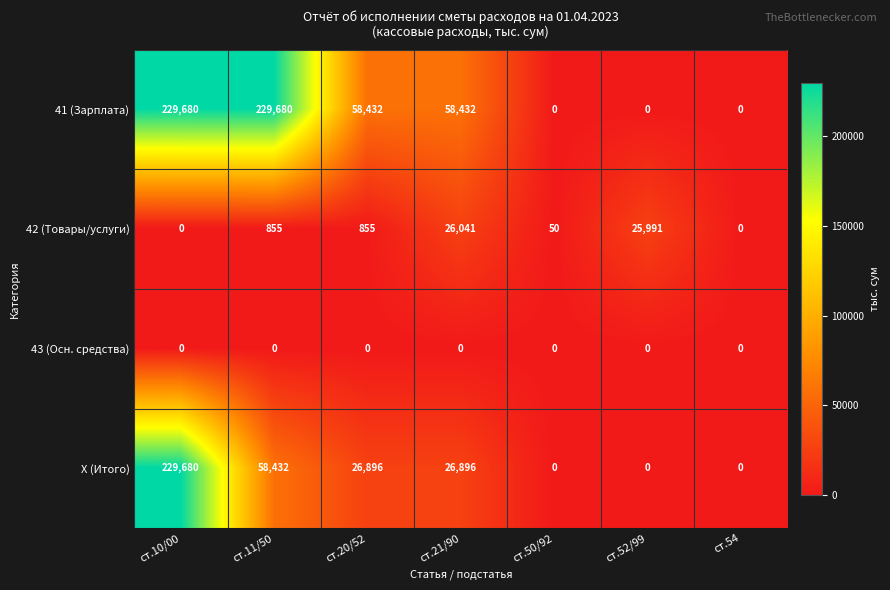

The X (Итого) series shows 0 at ст.50/92. True or false?

True